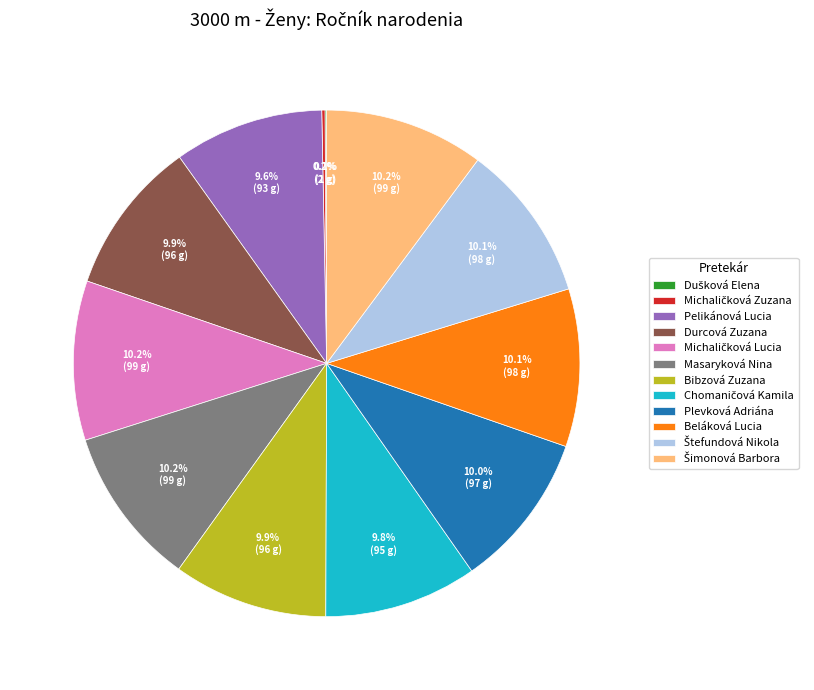

Approximately how many times larger is the value at Masaryková Nina compared to Pelikánová Lucia?

1.1